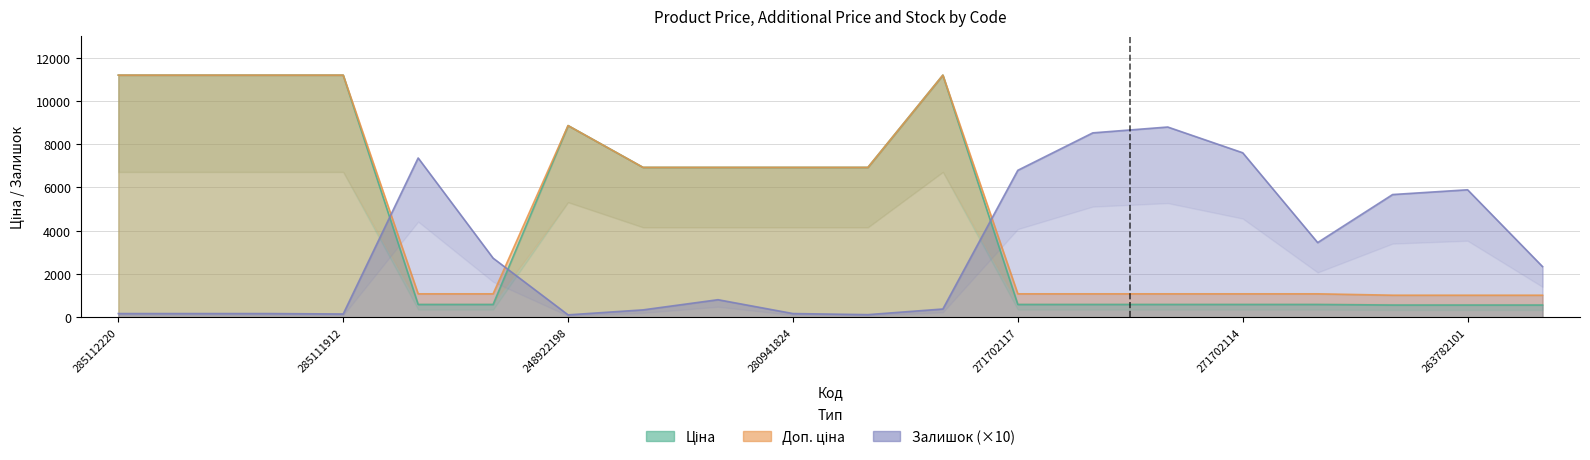

True or false: Ціна has more than 2 interior local peaks.

False